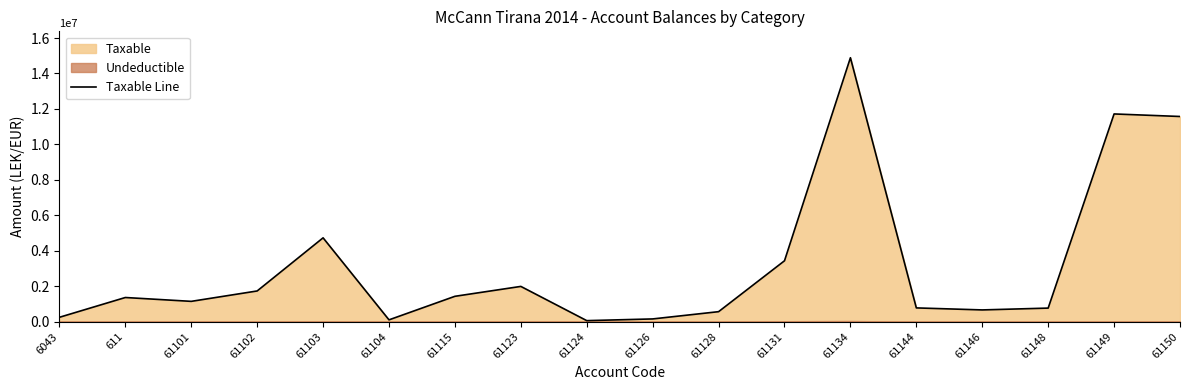

Between 61123 and 61150, which is larger?

61150